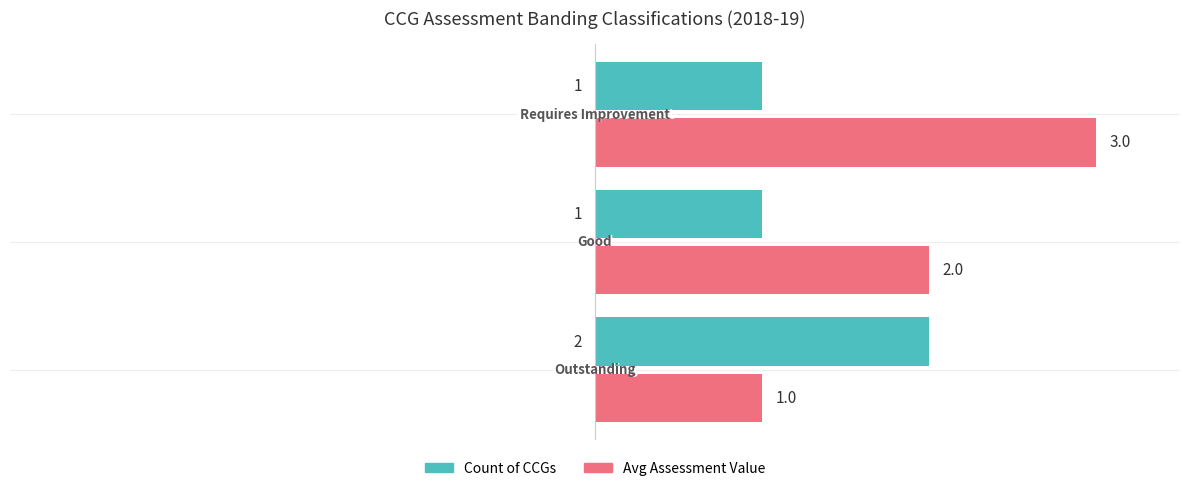

Which series has the largest range (max minus min)?

Avg Assessment Value